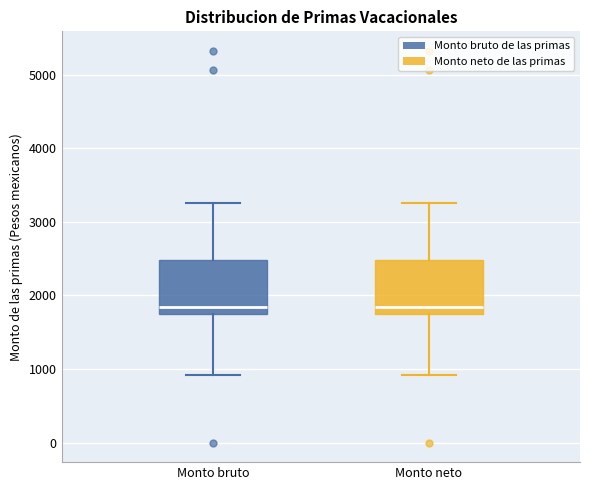

Where does the upper whisker of the box for Monto bruto end on the y-axis? The values are not printed on the chart, so give them approximately, as read against the axis.

3300